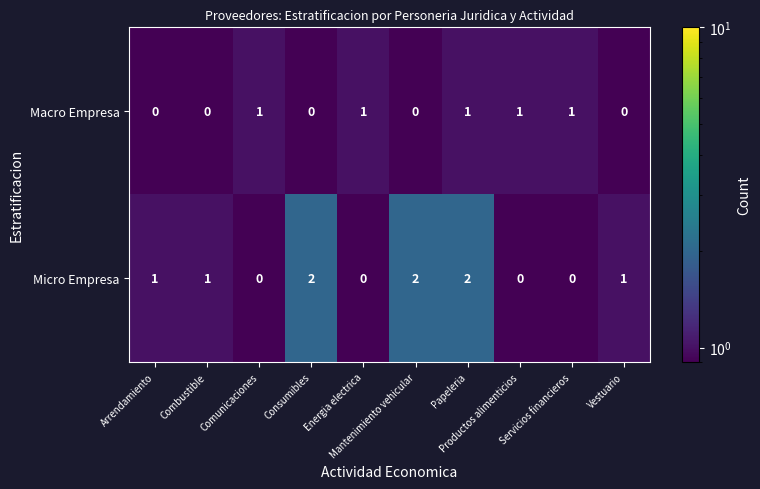

How many Macro Empresa values are between 0 and 1?

10